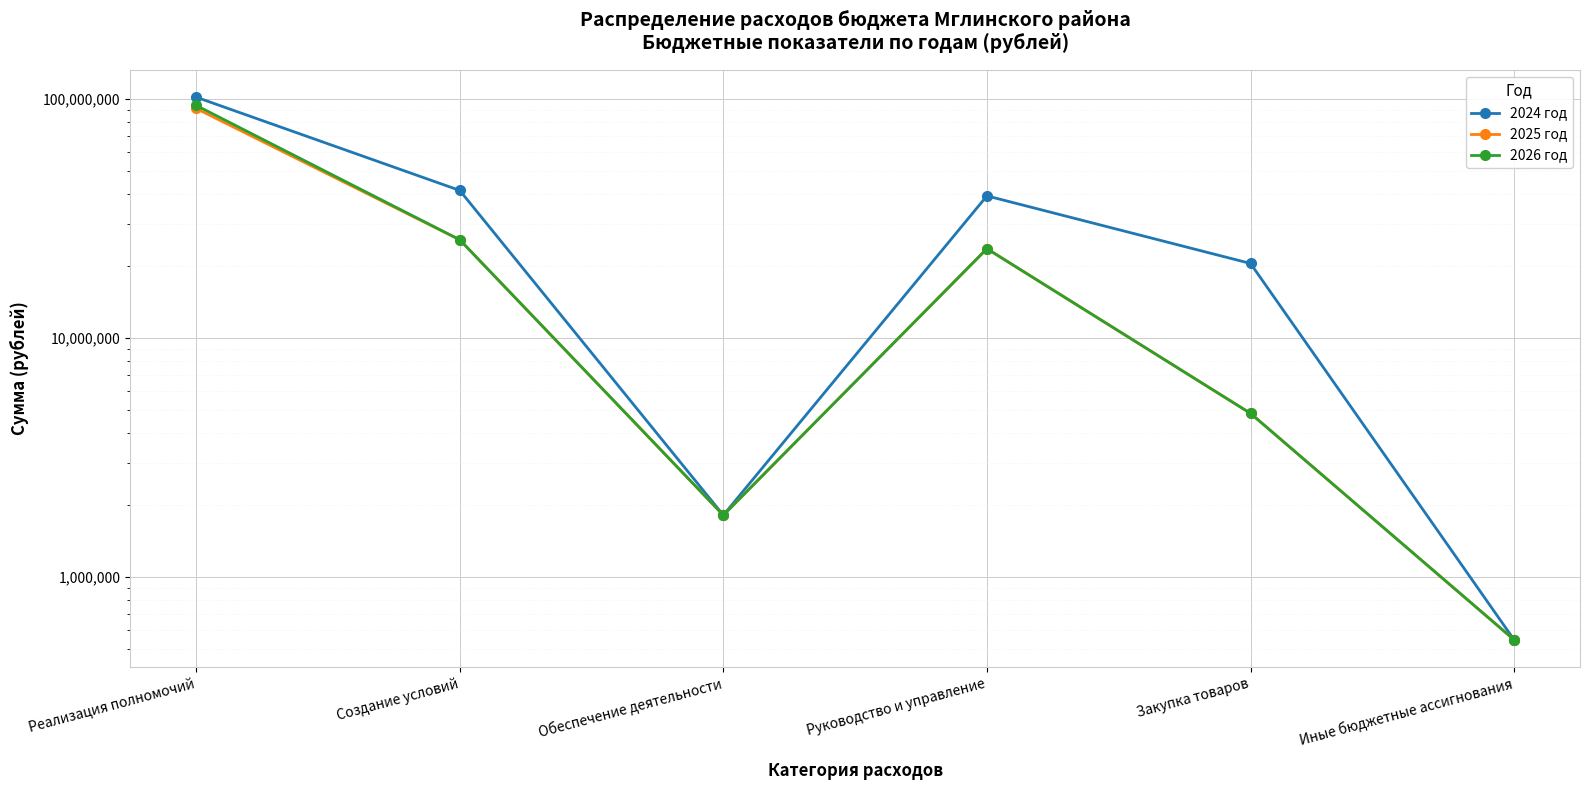

Between Реализация полномочий and Обеспечение деятельности, which series saw the biggest shift?

2024 год